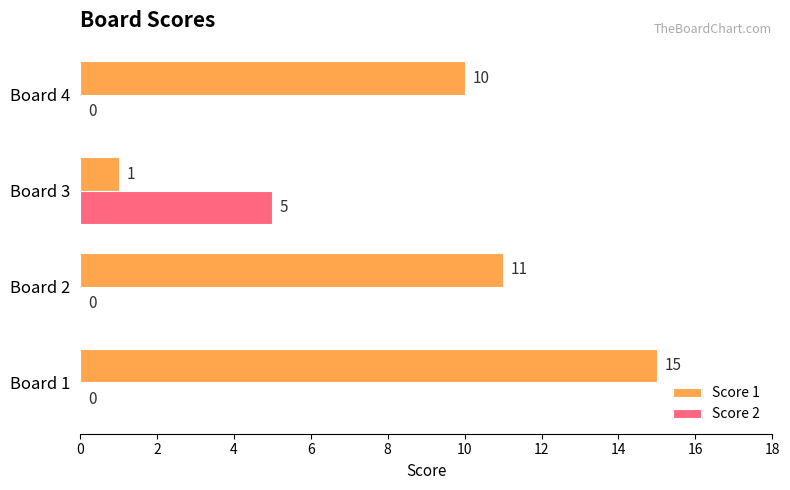

Which series has the largest total across all categories?

Score 1